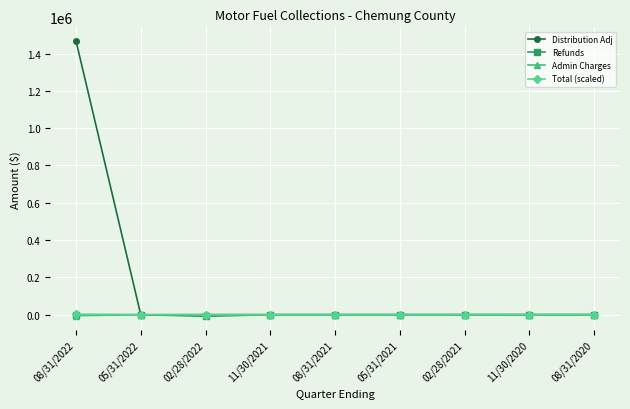

Which series has the widest spread of values?

Distribution Adj